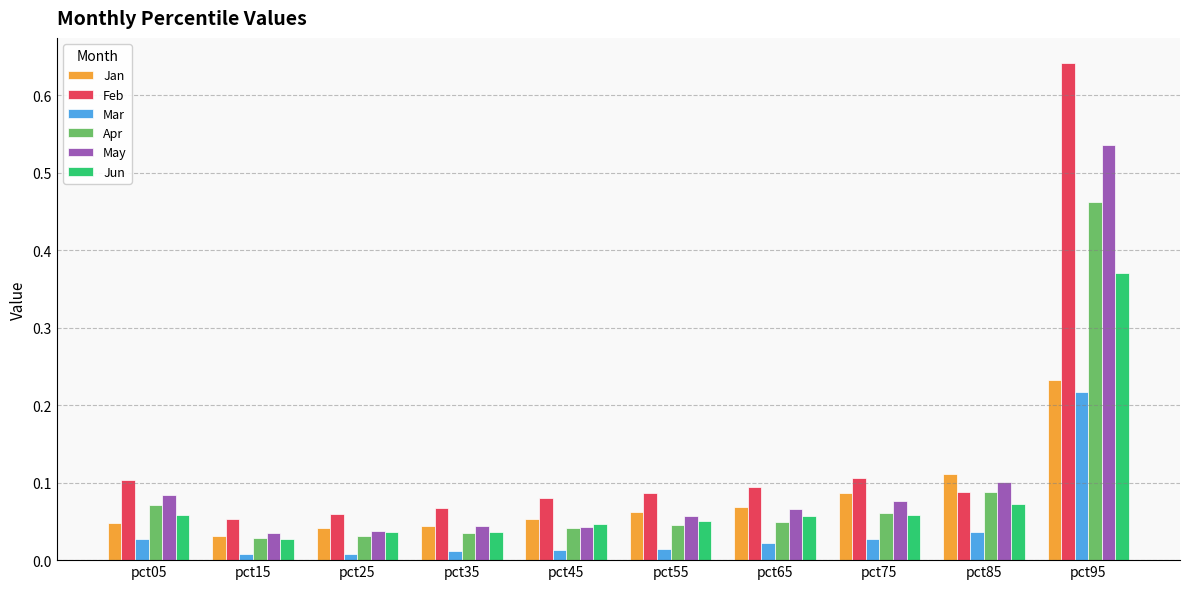

The Feb series shows 0.1 at pct45. True or false?

True